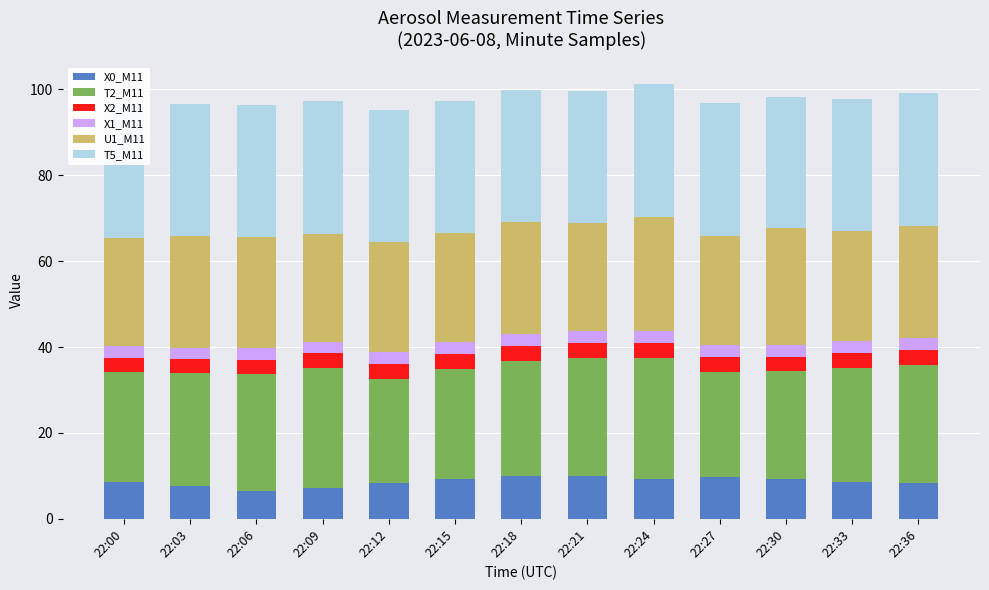

Reading left to right, transcribe all the data shown in this chart.

X0_M11: 22:00=8.7	22:03=7.7	22:06=6.5	22:09=7.2	22:12=8.3	22:15=9.4	22:18=9.9	22:21=9.9	22:24=9.3	22:27=9.8	22:30=9.2	22:33=8.5	22:36=8.4
T2_M11: 22:00=25.4	22:03=26.2	22:06=27.3	22:09=28.0	22:12=24.3	22:15=25.5	22:18=26.8	22:21=27.6	22:24=28.2	22:27=24.4	22:30=25.2	22:33=26.6	22:36=27.5
X2_M11: 22:00=3.3	22:03=3.3	22:06=3.3	22:09=3.4	22:12=3.4	22:15=3.4	22:18=3.4	22:21=3.4	22:24=3.4	22:27=3.4	22:30=3.4	22:33=3.4	22:36=3.4
X1_M11: 22:00=2.8	22:03=2.8	22:06=2.8	22:09=2.8	22:12=2.8	22:15=2.8	22:18=2.8	22:21=2.8	22:24=2.8	22:27=2.8	22:30=2.8	22:33=2.8	22:36=2.8
U1_M11: 22:00=25.3	22:03=26.0	22:06=25.7	22:09=25.0	22:12=25.5	22:15=25.5	22:18=26.1	22:21=25.1	22:24=26.6	22:27=25.5	22:30=27.1	22:33=25.7	22:36=26.1
T5_M11: 22:00=31.1	22:03=30.8	22:06=30.9	22:09=31.1	22:12=30.9	22:15=30.6	22:18=30.7	22:21=30.9	22:24=31.0	22:27=30.9	22:30=30.6	22:33=30.7	22:36=30.8